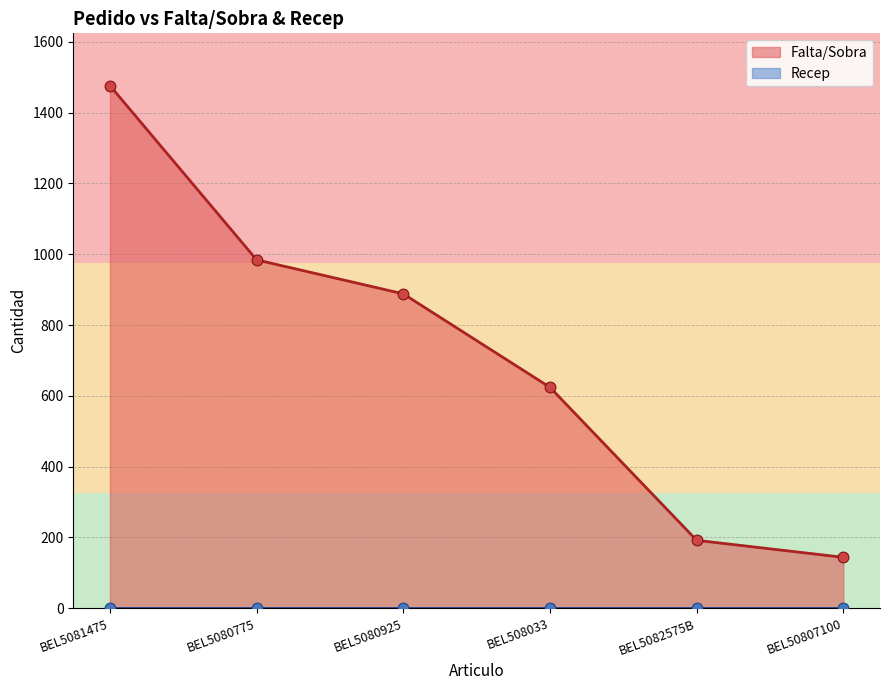

What is the ratio of the value at BEL5081475 to the value at BEL5080925?

1.7